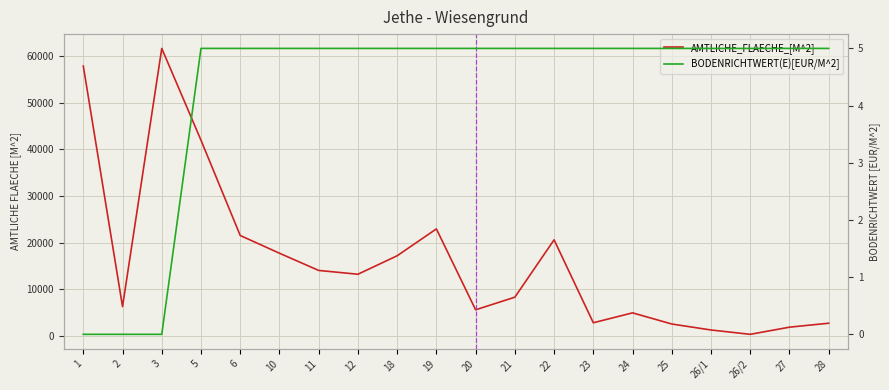

Read the AMTLICHE_FLAECHE_[M^2] value at 26/2.

308